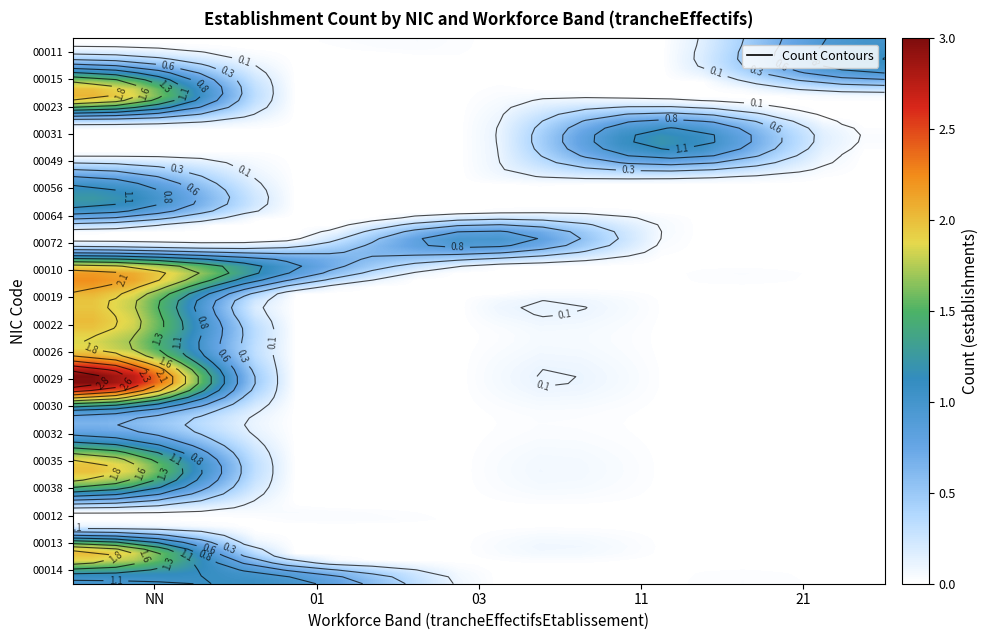

How many positive values does the 00026 series have?

1